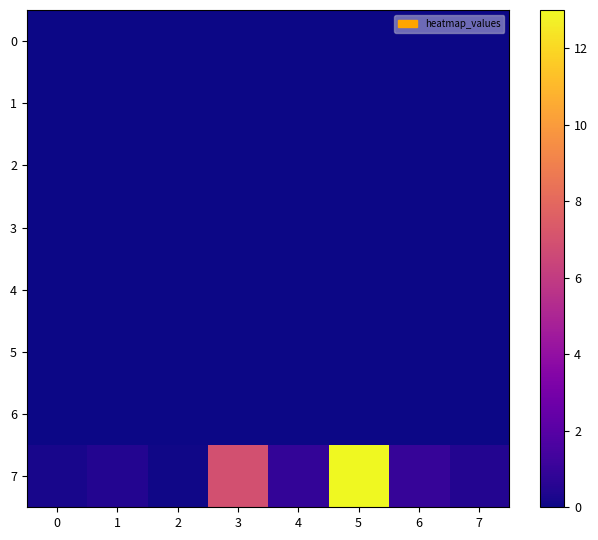

What is the difference between the highest and lowest values at 3?

6.9